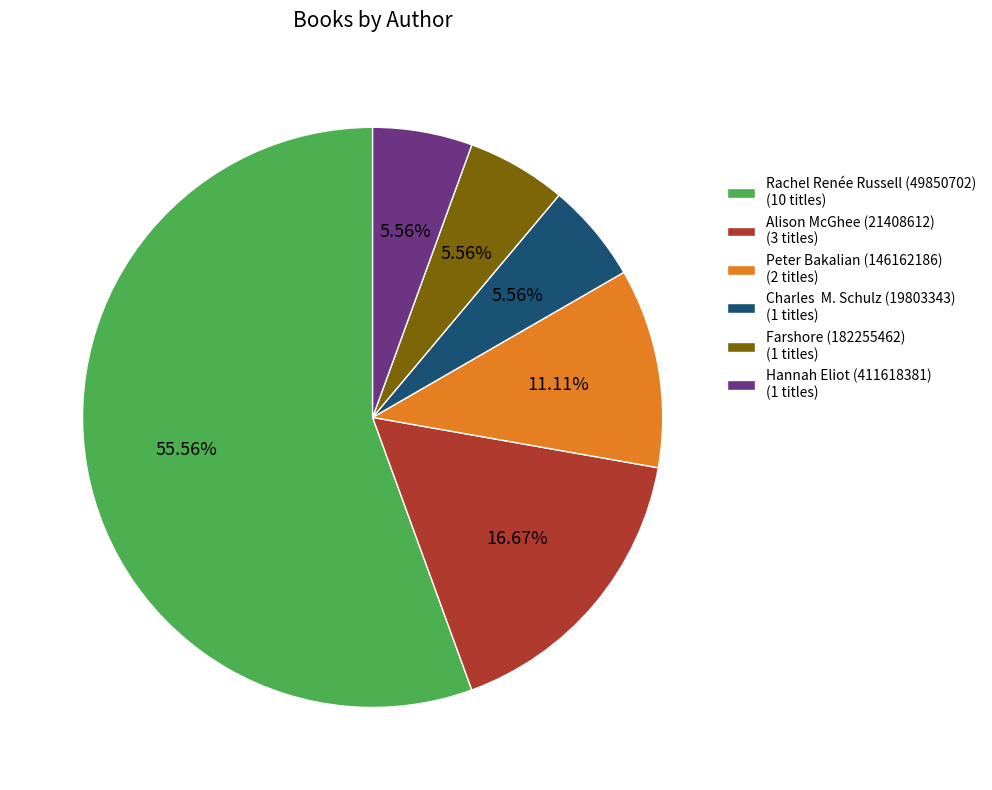

To the nearest percent, what portion does Peter Bakalian (146162186) represent?

11%